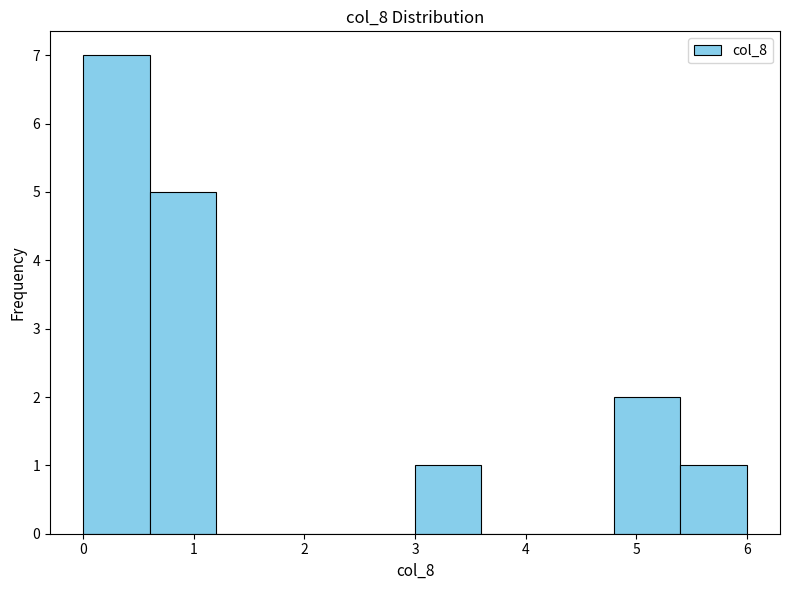

What is the height of the bar covering 3.0 to 3.6 on the x-axis? The values are not printed on the chart, so give them approximately, as read against the axis.

1